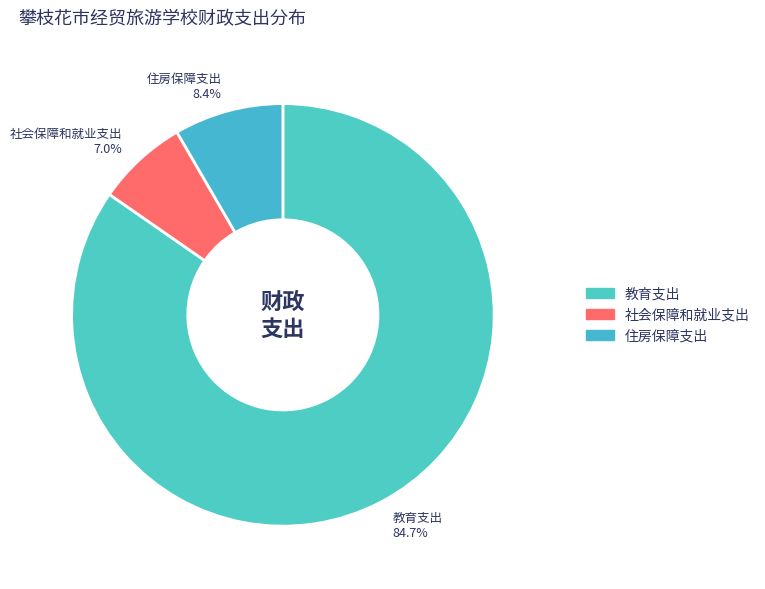

Rank the categories by value from lowest to highest.

社会保障和就业支出, 住房保障支出, 教育支出